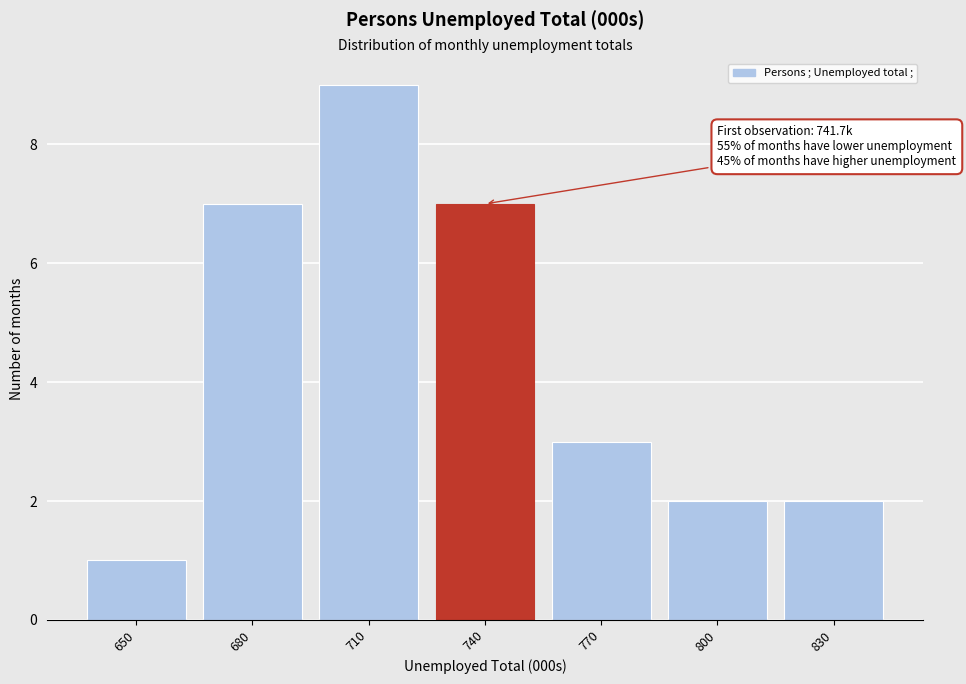

Reading left to right, list all the values displayed in this chart.

650=1	680=7	710=9	740=7	770=3	800=2	830=2